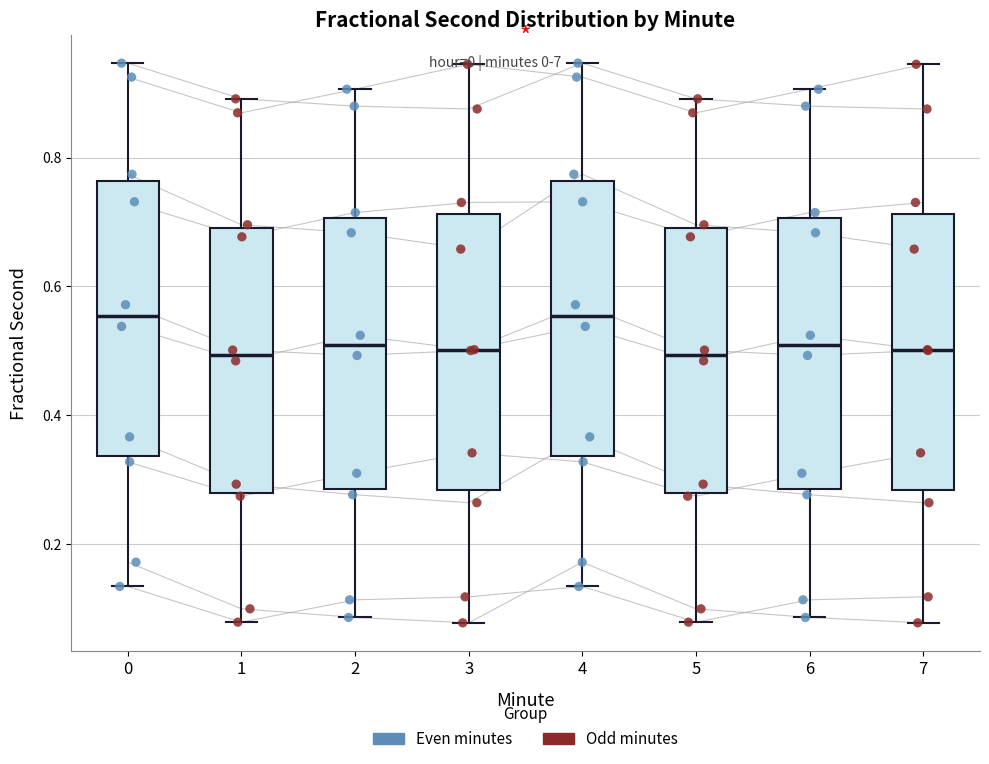

Reading left to right, read every box against the y-axis: the position of its median line, the range the box covers, and the ends of its whiskers. The values are not printed on the chart, so give them approximately, as read against the axis.

0: median 0.56, box 0.34 to 0.76, whiskers 0.14 to 0.94
1: median 0.50, box 0.28 to 0.70, whiskers 0.08 to 0.90
2: median 0.50, box 0.28 to 0.70, whiskers 0.08 to 0.90
3: median 0.50, box 0.28 to 0.72, whiskers 0.08 to 0.94
4: median 0.56, box 0.34 to 0.76, whiskers 0.14 to 0.94
5: median 0.50, box 0.28 to 0.70, whiskers 0.08 to 0.90
6: median 0.50, box 0.28 to 0.70, whiskers 0.08 to 0.90
7: median 0.50, box 0.28 to 0.72, whiskers 0.08 to 0.94